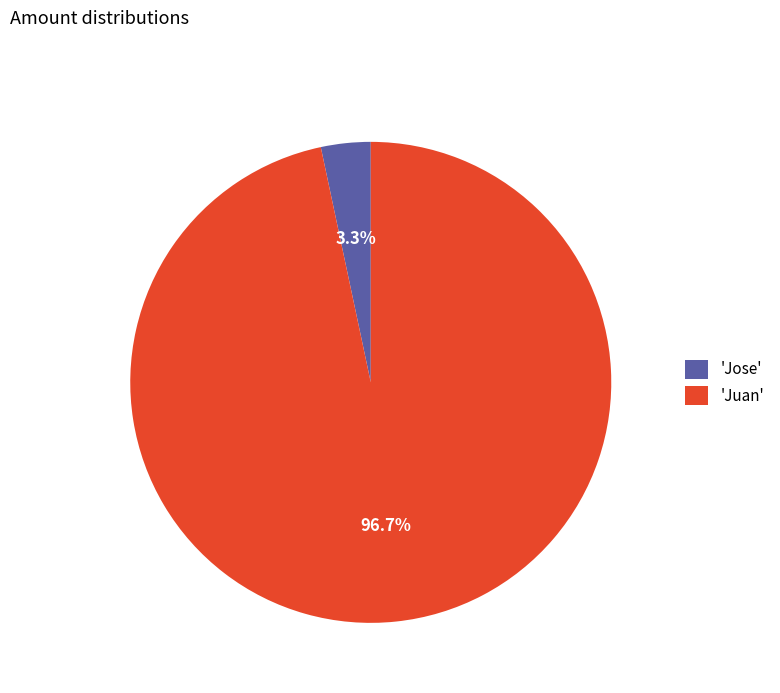

Which slice is the largest?

'Juan'